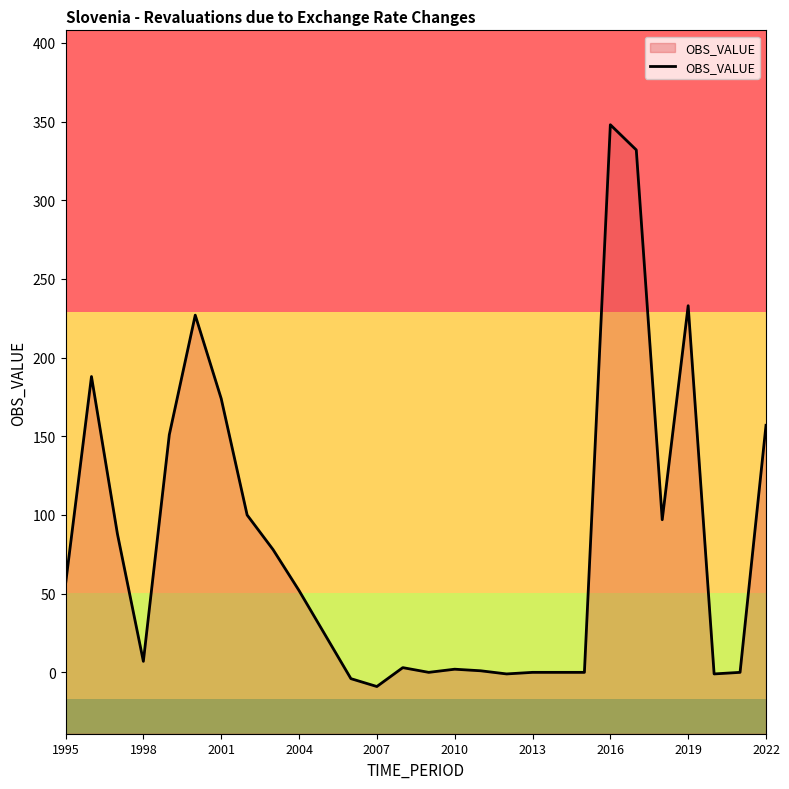

At which label does the data first exceed 52?

1995